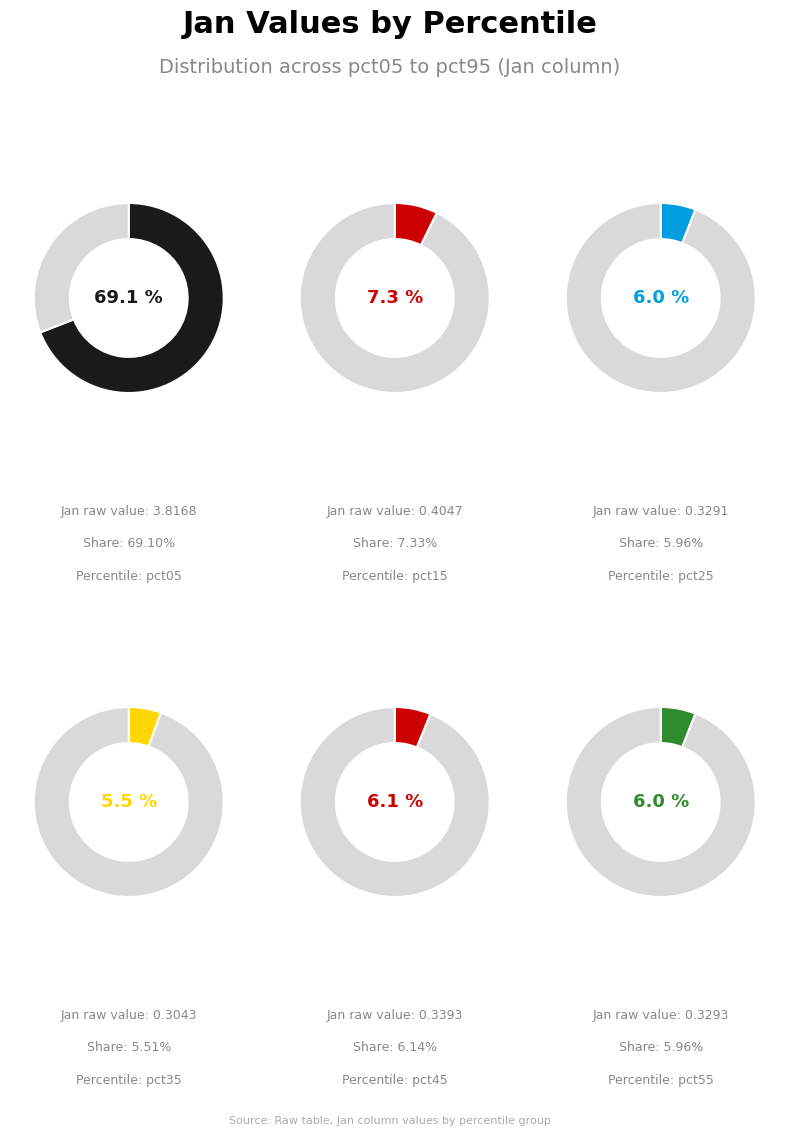

True or false: pct65 accounts for 16% of the total.

False